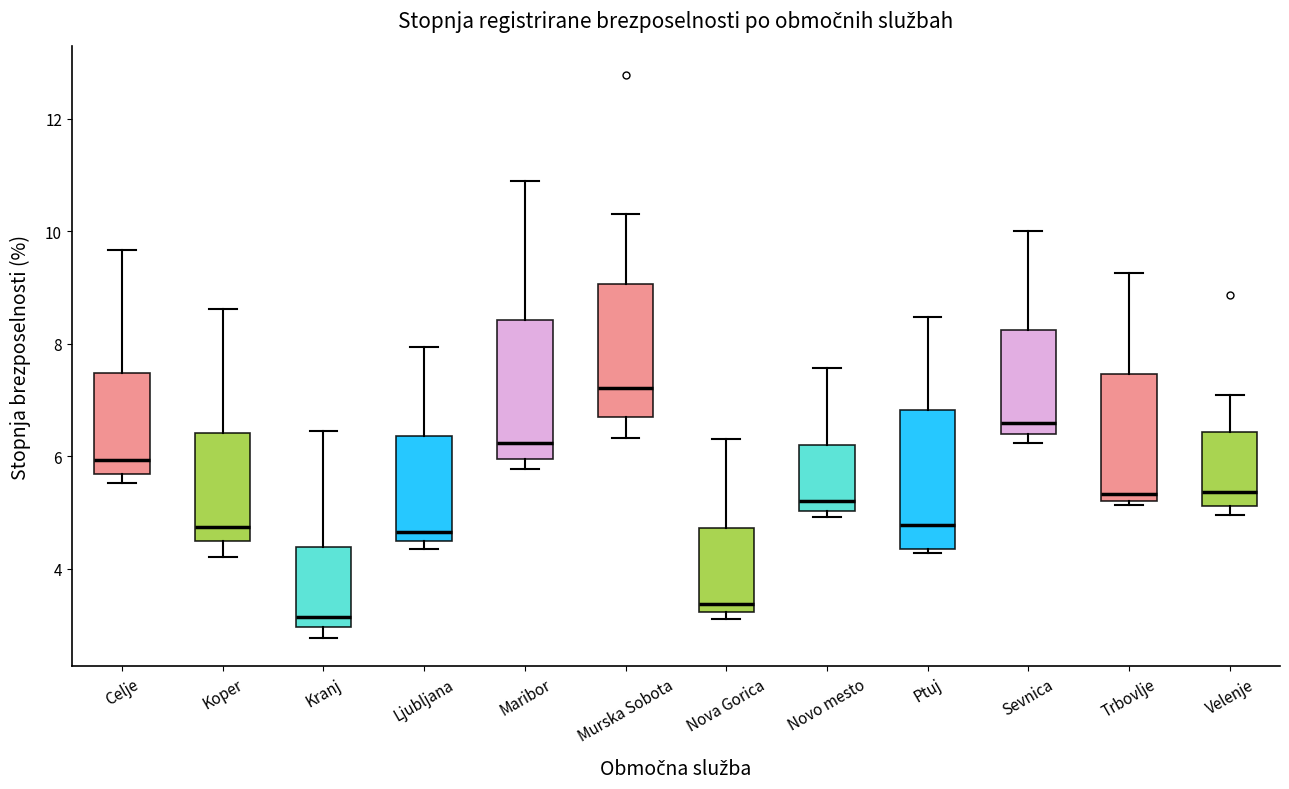

Which box's median line is the lowest?

Kranj